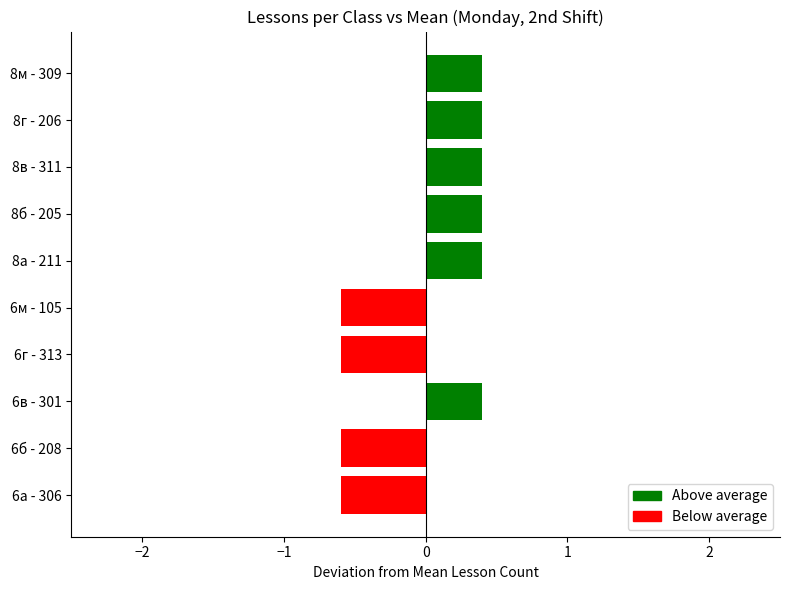

Count the number of data series in this chart.

1